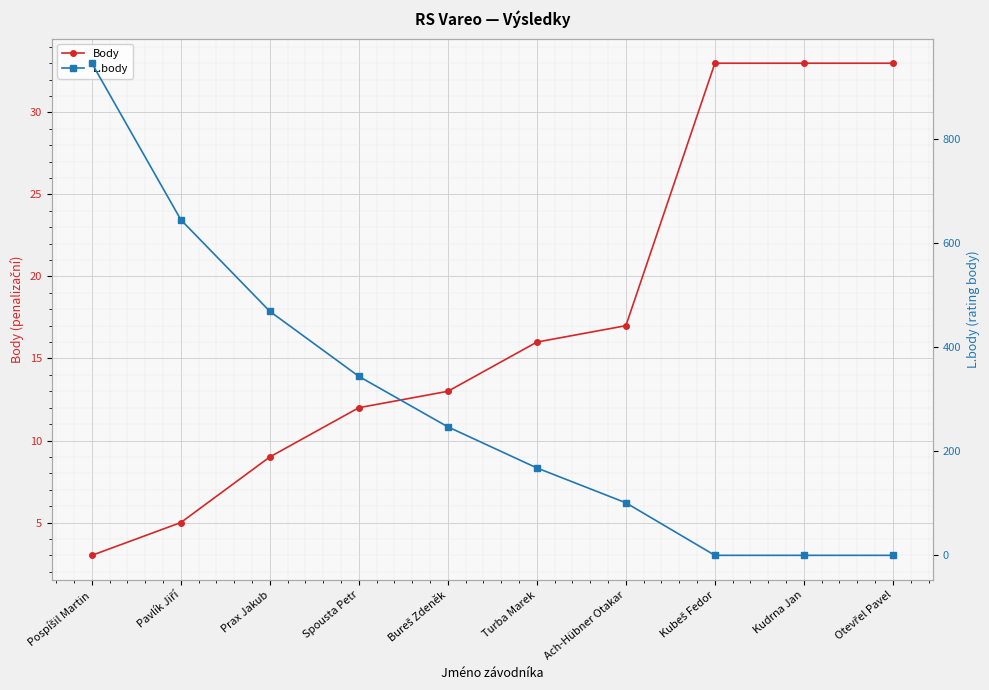

What is the total value across all series at Ach-Hübner Otakar?

118